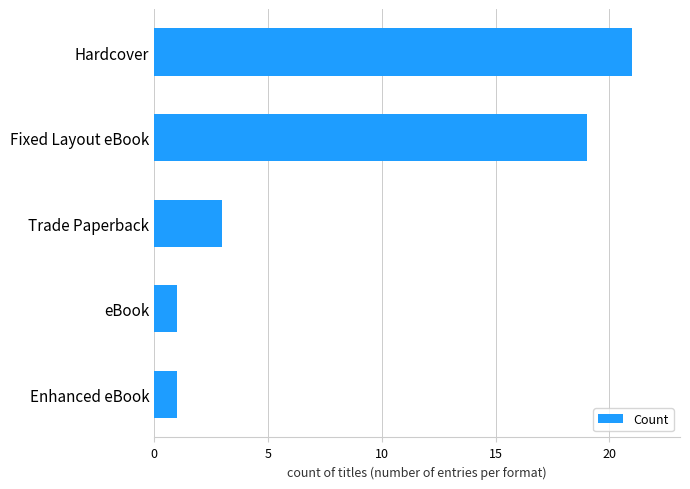

Reading bottom to top, list all the values displayed in this chart.

Enhanced eBook=1	eBook=1	Trade Paperback=3	Fixed Layout eBook=19	Hardcover=21